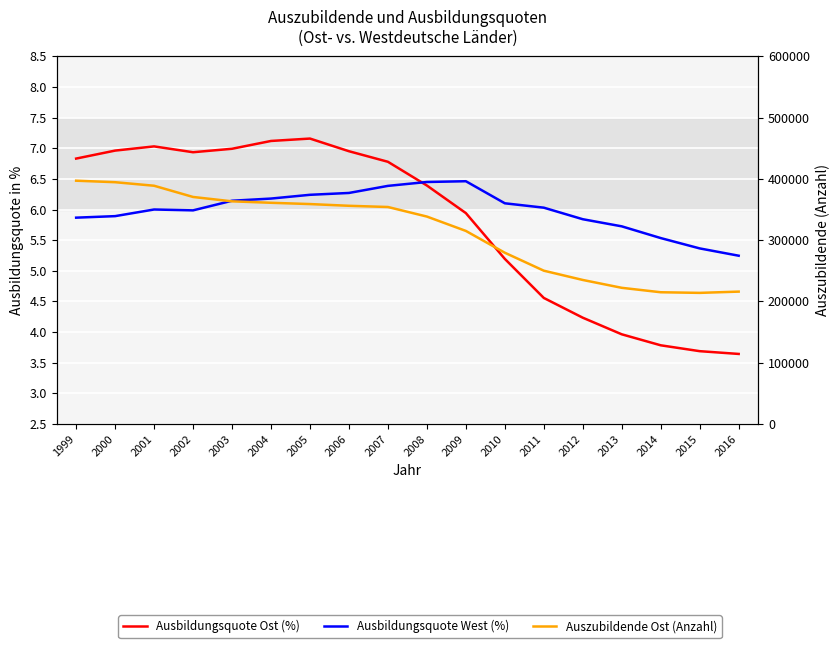

In Ausbildungsquote West (%), how many points are lower than both neighbors (excluding endpoints)?

1